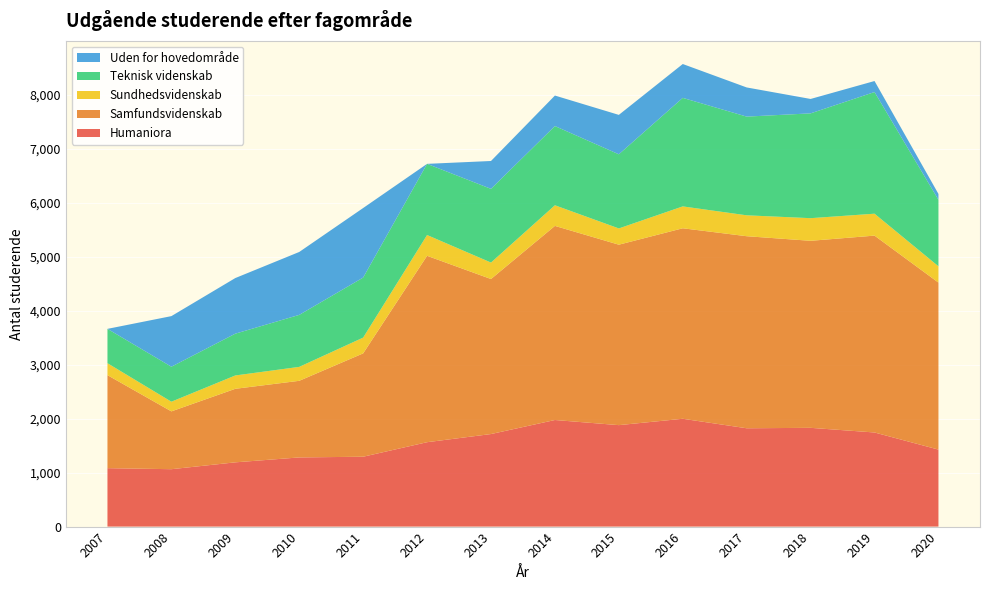

Reading left to right, transcribe all the data shown in this chart.

Humaniora: 1082	1063	1190	1281	1294	1563	1714	1974	1879	1997	1821	1829	1743	1426
Samfundsvidenskab: 1723	1071	1362	1419	1914	3452	2871	3595	3342	3528	3557	3464	3646	3093
Sundhedsvidenskab: 221	179	247	258	292	385	305	382	301	405	387	419	406	302
Teknisk videnskab: 636	648	774	963	1112	1318	1365	1467	1373	2010	1828	1941	2253	1231
Uden for hovedområde: 0	937	1030	1165	1288	0	516	565	730	627	540	267	204	109